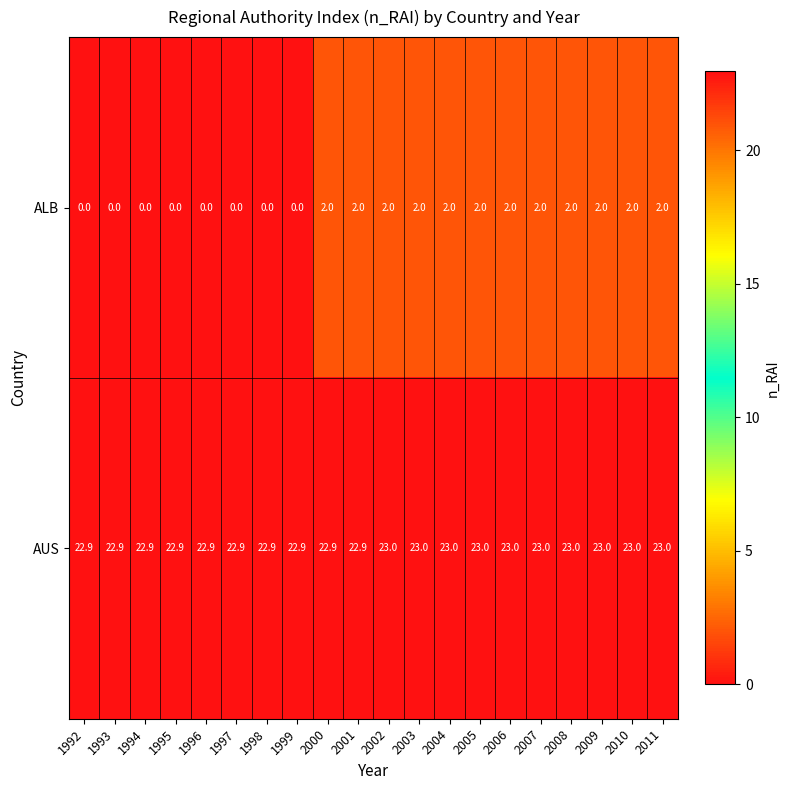

List the series in order of their peak value, lowest first.

ALB, AUS